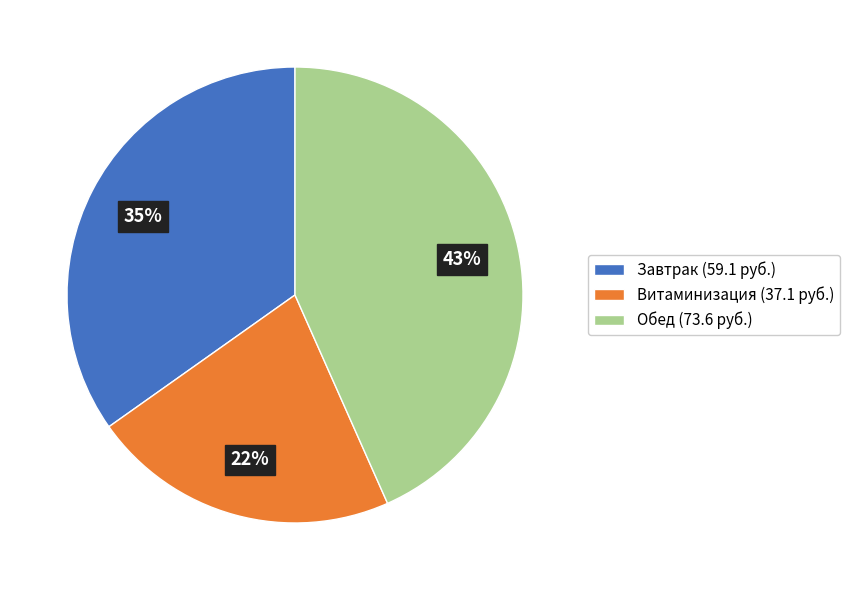

Approximately how many times larger is the value at Обед compared to Витаминизация?

2.0